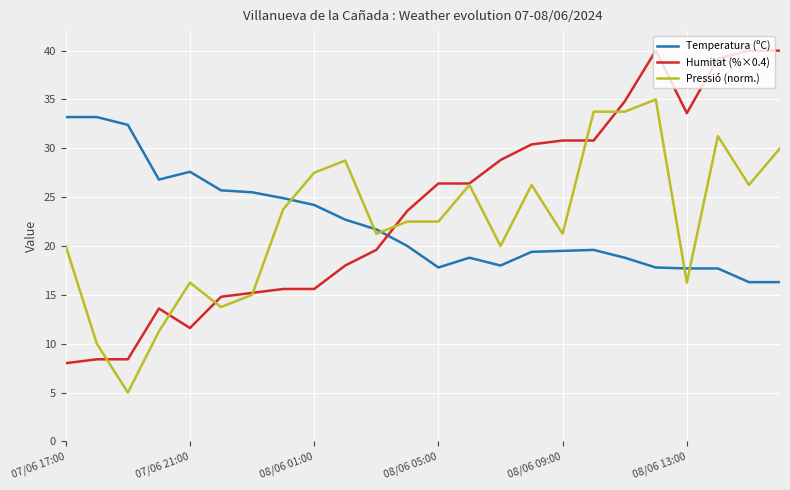

True or false: Pressió (norm.) and Humitat (%×0.4) cross at least once.

True